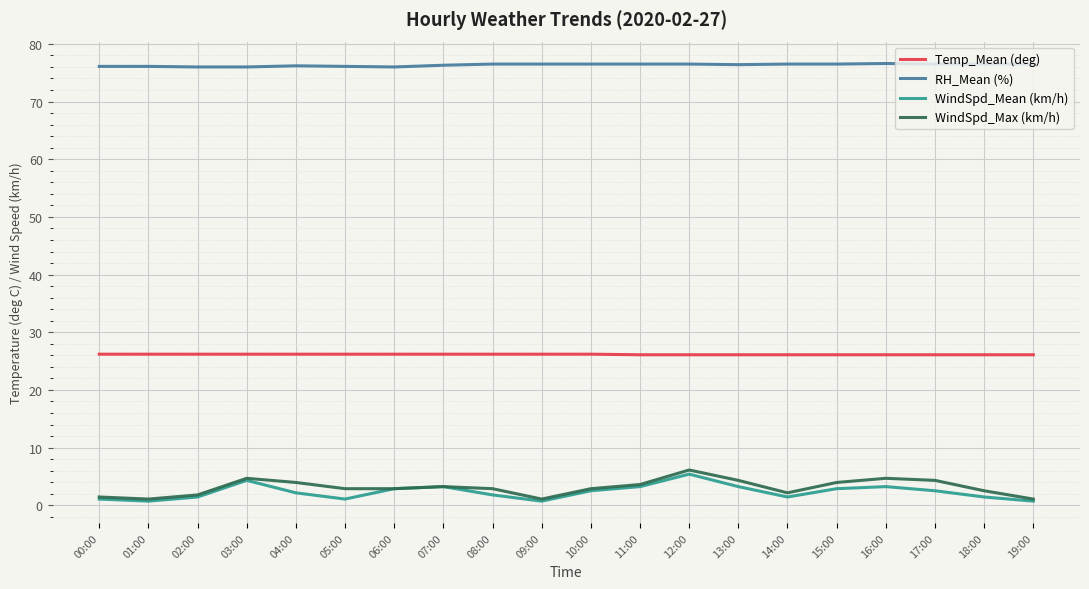

What is the total value across all series at 19:00?

104.4